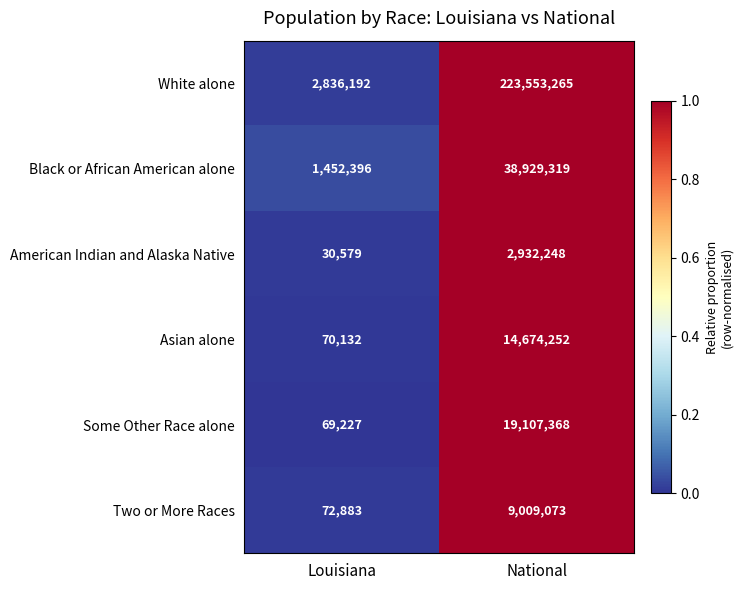

What is the difference between the maximum and minimum values in the White alone series?

220717073